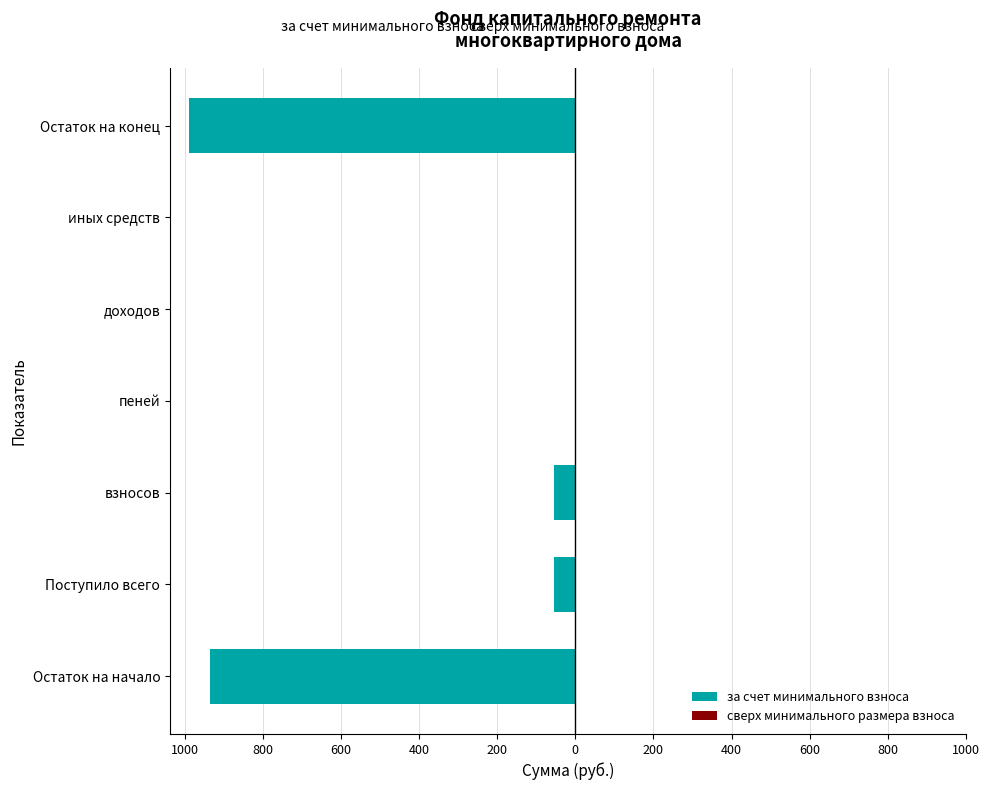

What is the minimum value shown in the chart?

-988.1